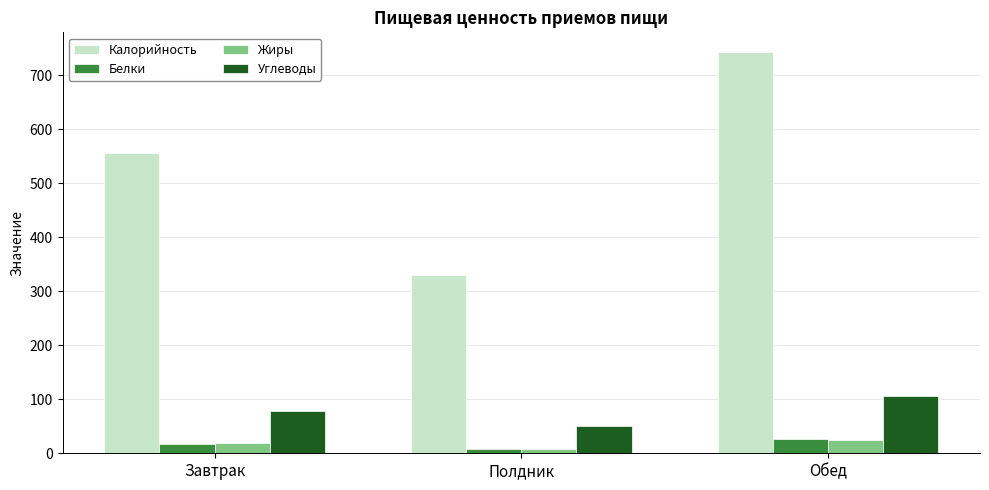

What is the value of the Белки bar at the 2nd from the left?

7.5